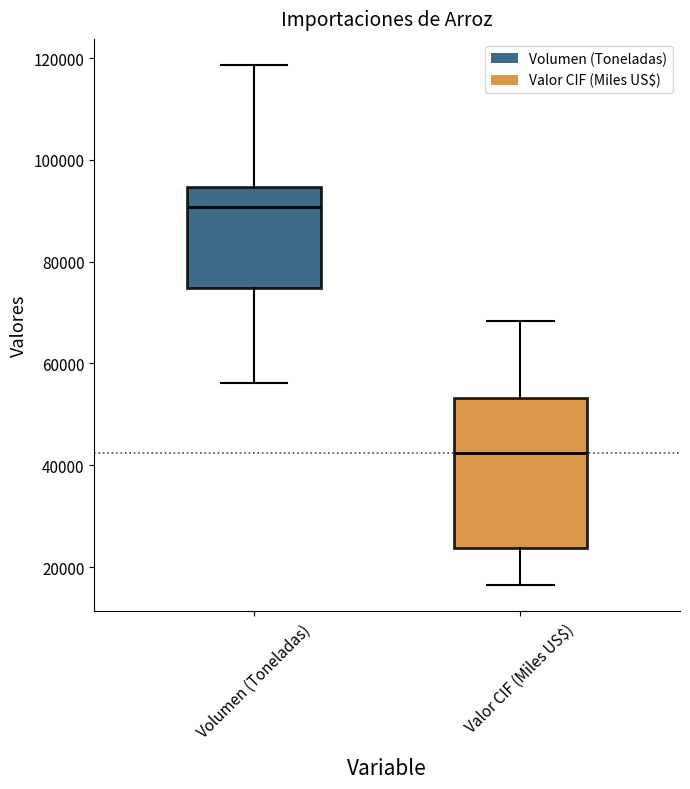

Comparing the boxes themselves (not the whiskers), which one is the tallest?

Valor CIF (Miles US$)